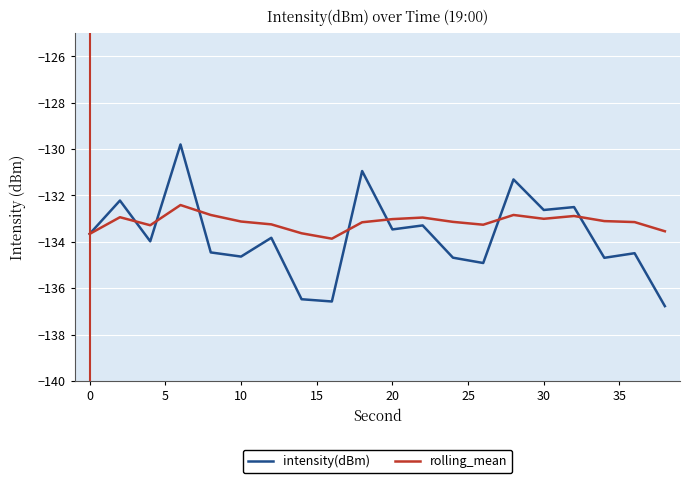

What is the highest value of the rolling_mean series?

-132.4